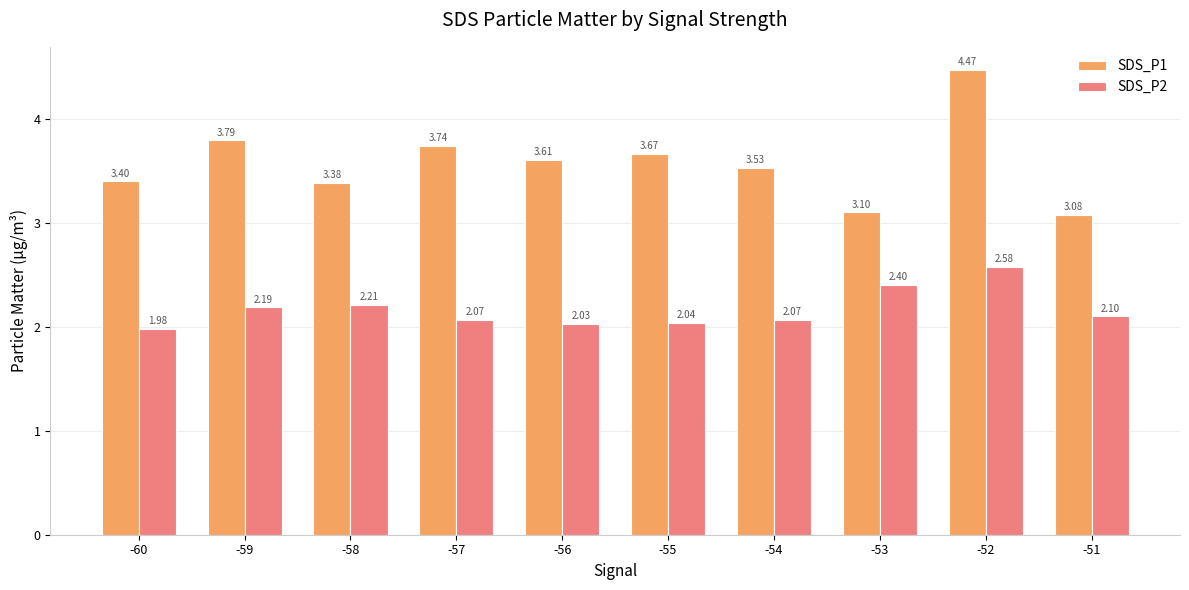

Which series has the widest spread of values?

SDS_P1